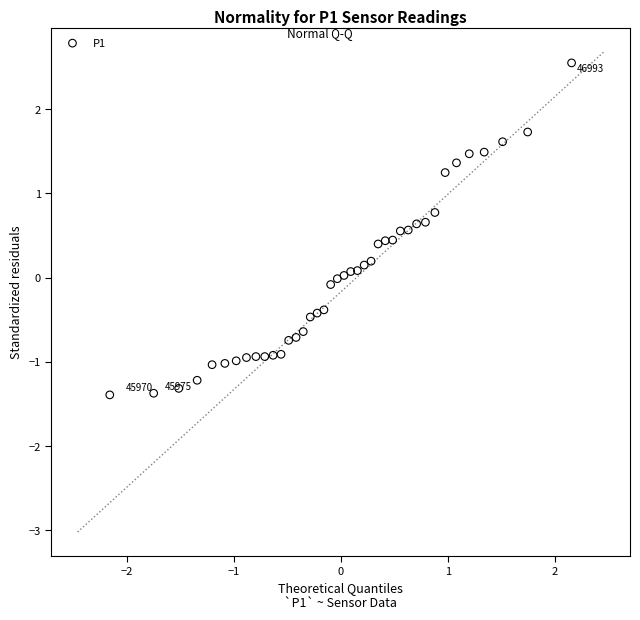

What is the range of Y values (max minus min)?

3.9